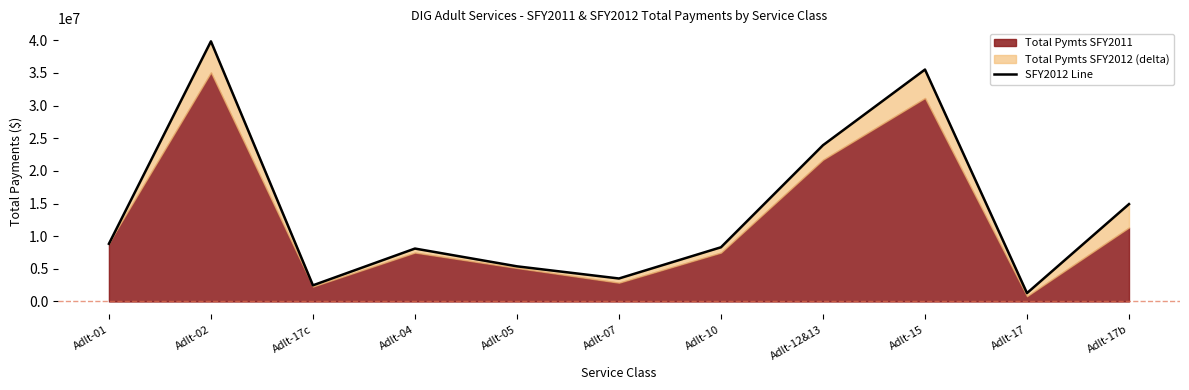

Reading right to left, transcribe all the data shown in this chart.

14912022.0	1284818.1	35512443.3	23926111.1	8301632.0	3522400.6	5383627.9	8104379.5	2475394.5	39830180.9	8835754.9